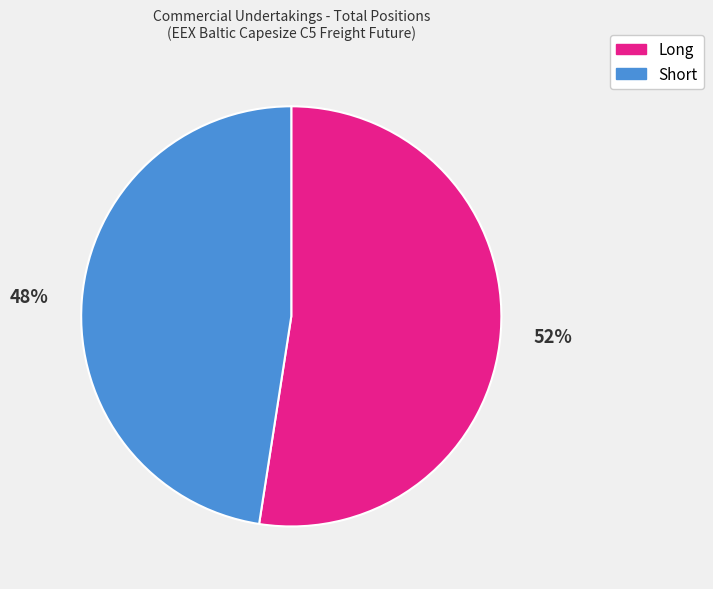

True or false: Long accounts for 52% of the total.

True